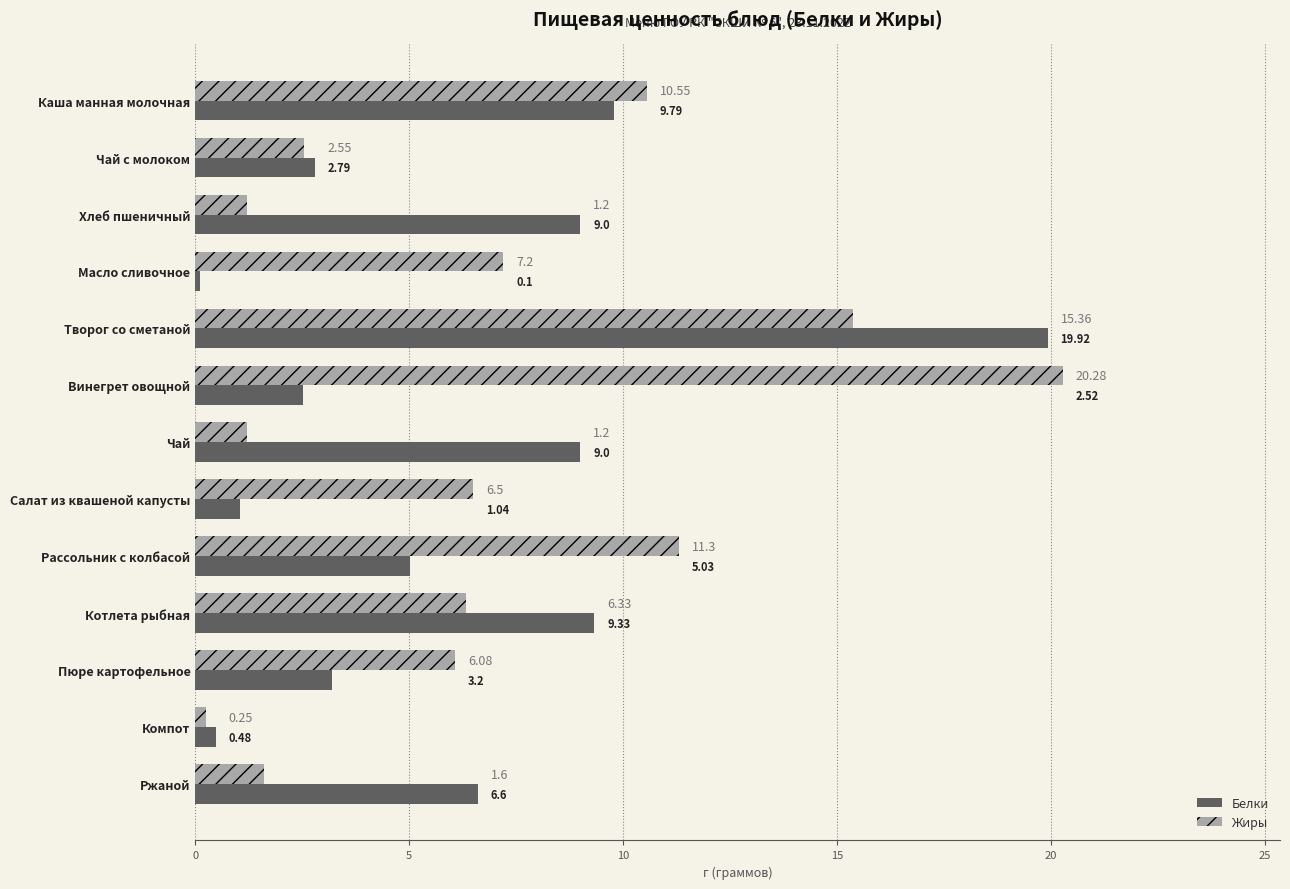

Rank the series by their average value, from highest to lowest.

Жиры, Белки